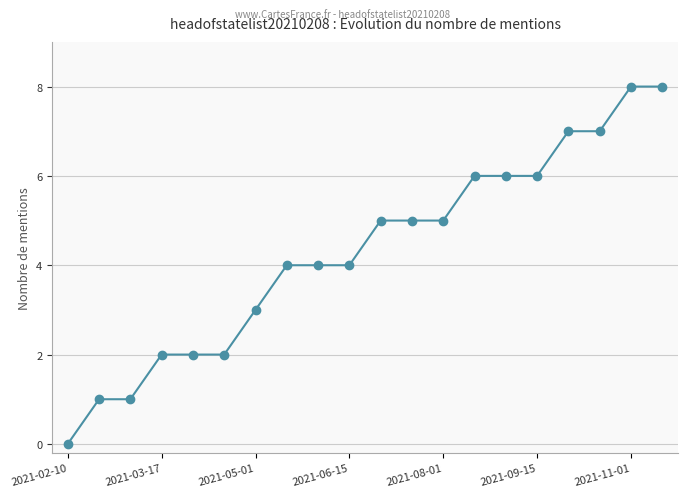

How many lines are shown in the chart?

1